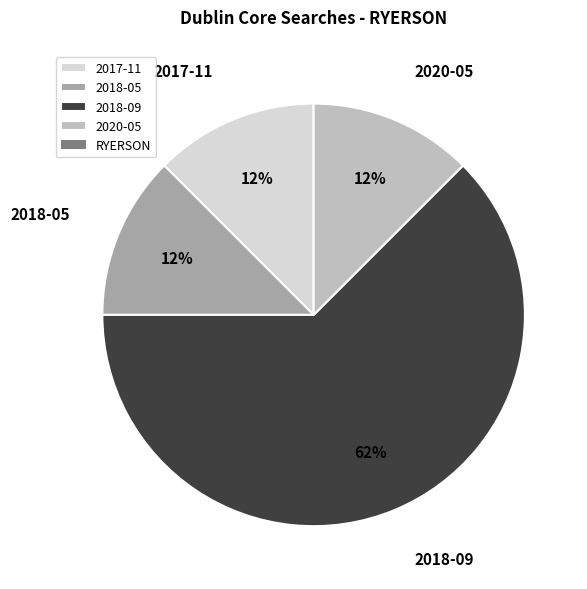

Is it true that 2020-05 is 20% of the pie?

False